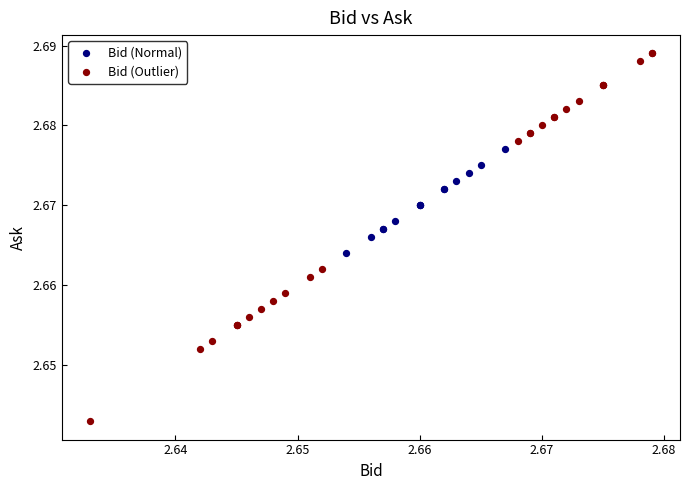

Which series has the widest spread of Y values?

Bid (Outlier)